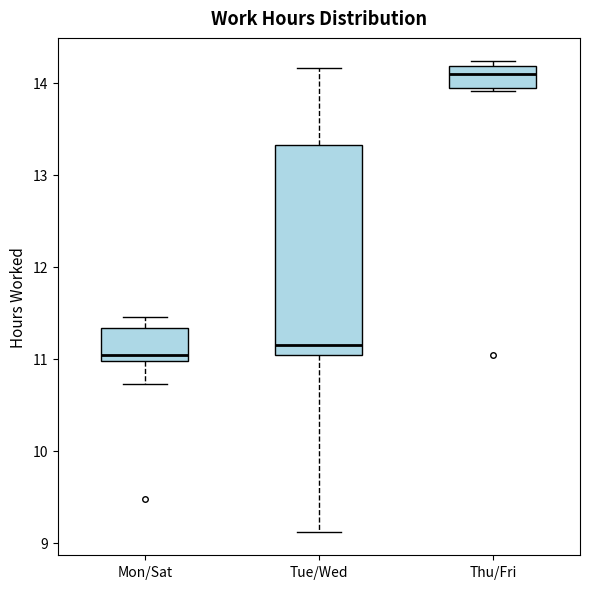

Comparing the boxes themselves (not the whiskers), which one is the tallest?

Tue/Wed